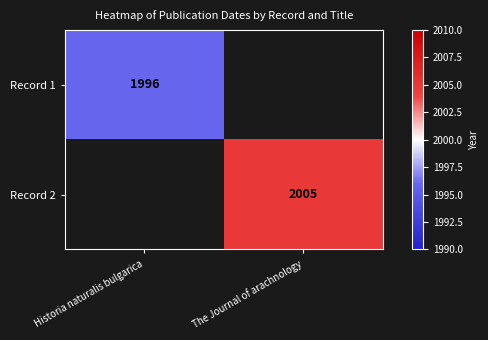

At how many categories does at least one series exceed 2003?

1